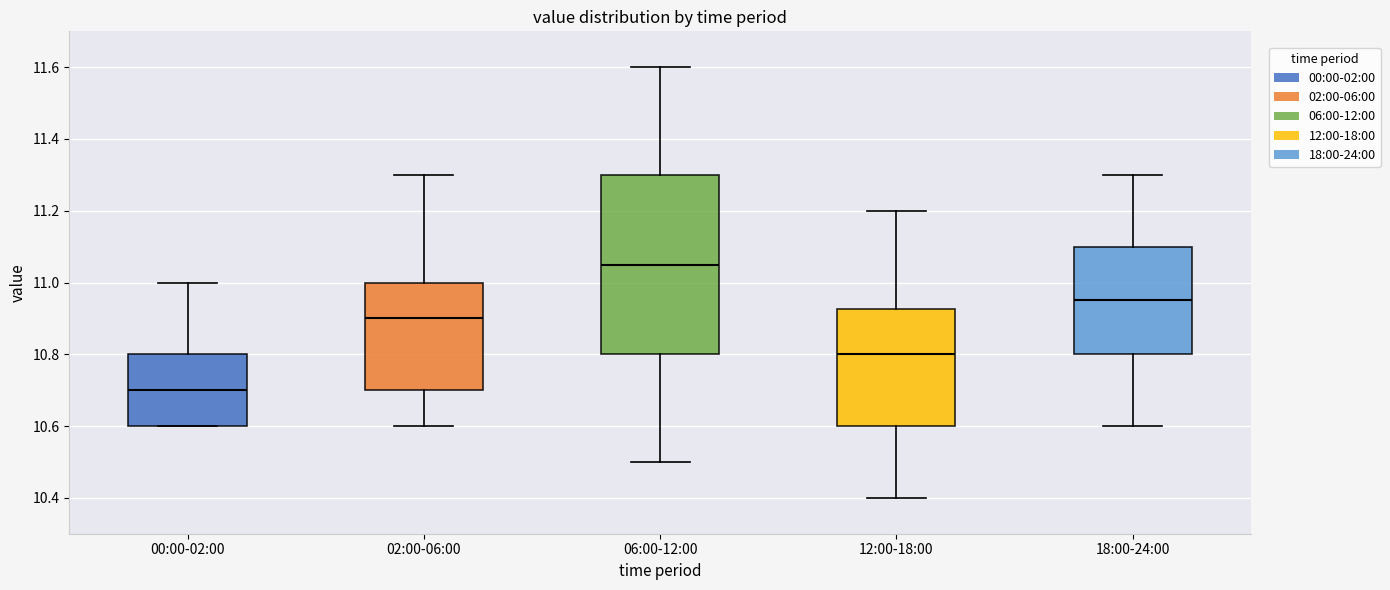

Which box has the lowest median line?

00:00-02:00